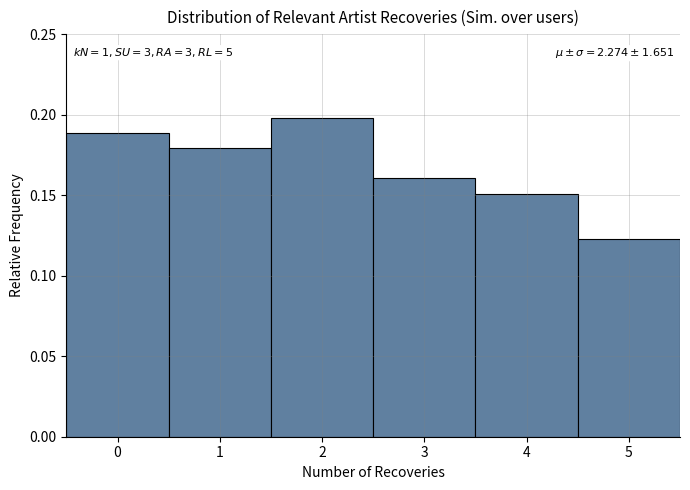

Over which range of the x-axis is the bar tallest?

1.5 to 2.5